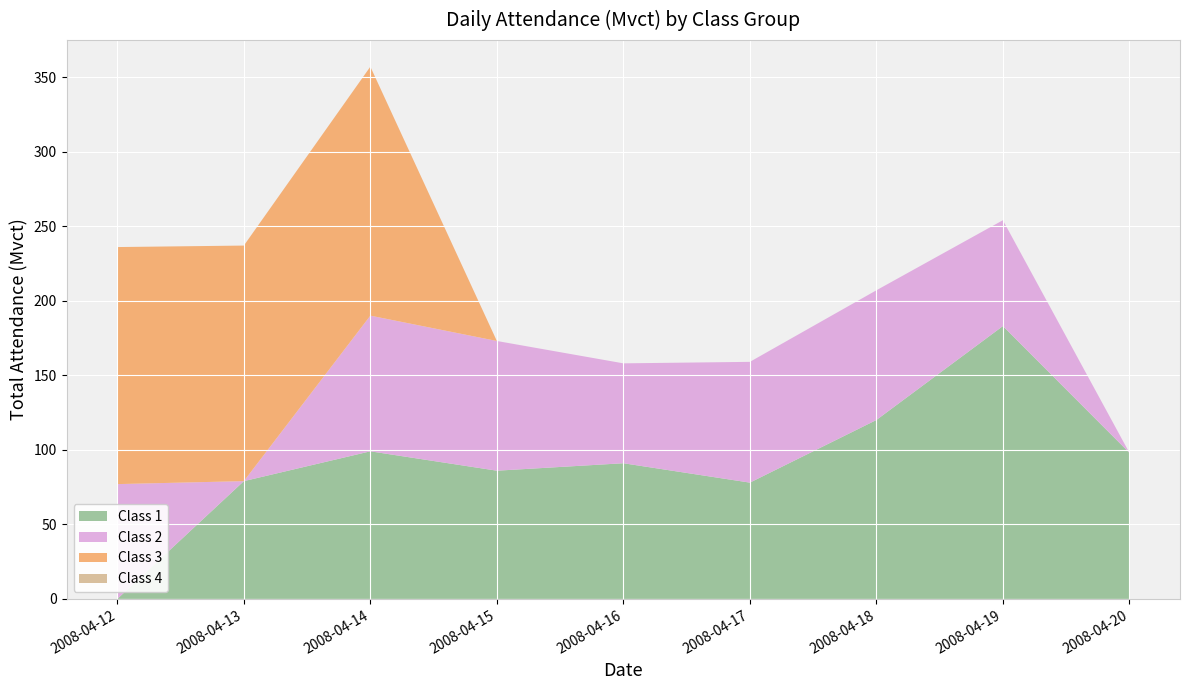

Reading left to right, transcribe all the data shown in this chart.

Class 1: 2008-04-12=0	2008-04-13=79	2008-04-14=99	2008-04-15=86	2008-04-16=91	2008-04-17=78	2008-04-18=120	2008-04-19=183	2008-04-20=98
Class 2: 2008-04-12=77	2008-04-13=0	2008-04-14=91	2008-04-15=87	2008-04-16=67	2008-04-17=81	2008-04-18=87	2008-04-19=71	2008-04-20=0
Class 3: 2008-04-12=159	2008-04-13=158	2008-04-14=167	2008-04-15=0	2008-04-16=0	2008-04-17=0	2008-04-18=0	2008-04-19=0	2008-04-20=0
Class 4: 2008-04-12=0	2008-04-13=0	2008-04-14=0	2008-04-15=0	2008-04-16=0	2008-04-17=0	2008-04-18=0	2008-04-19=0	2008-04-20=0